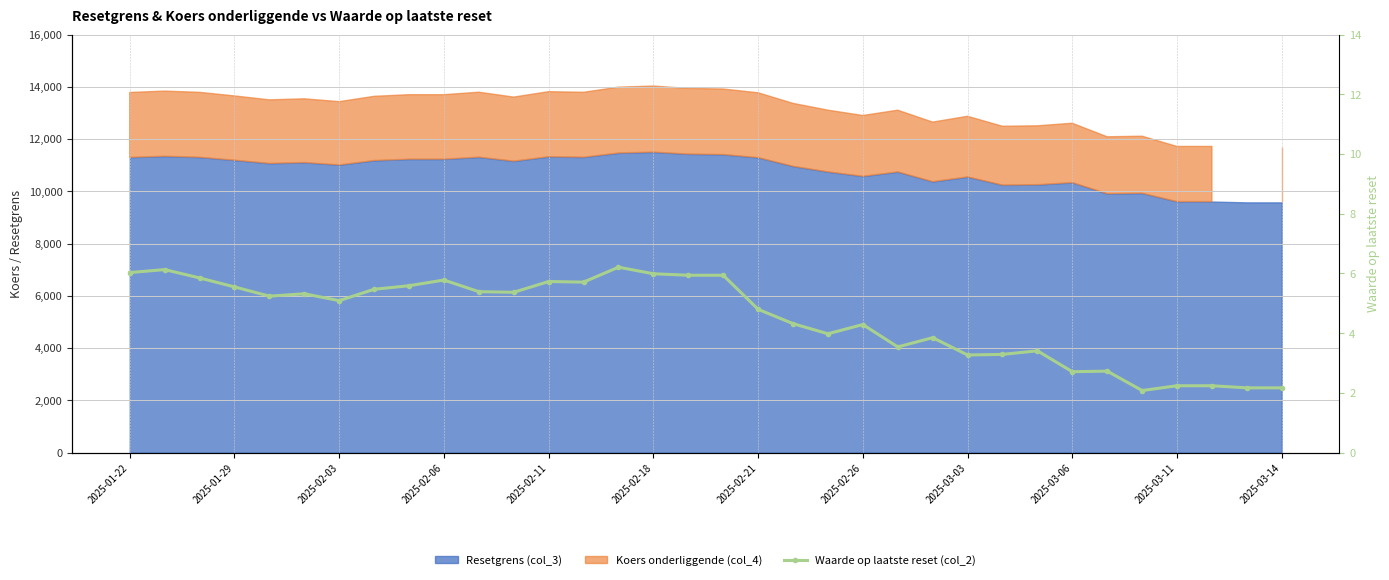

What is the value of the 33rd point from the left?

2.2